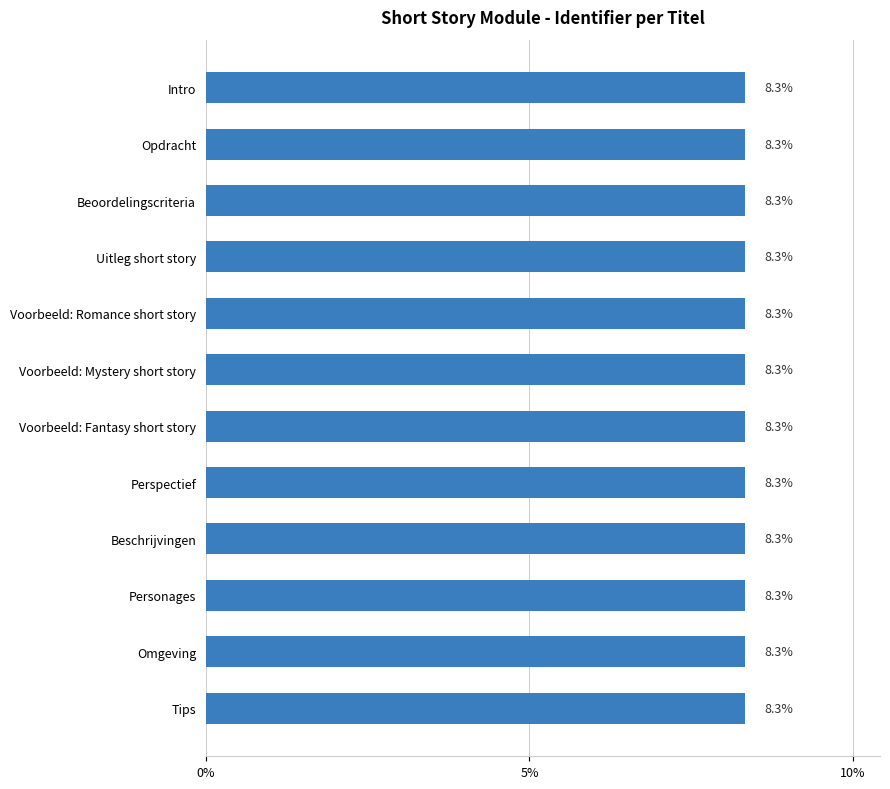

What is the value of the 1st bar from the top?

8.3